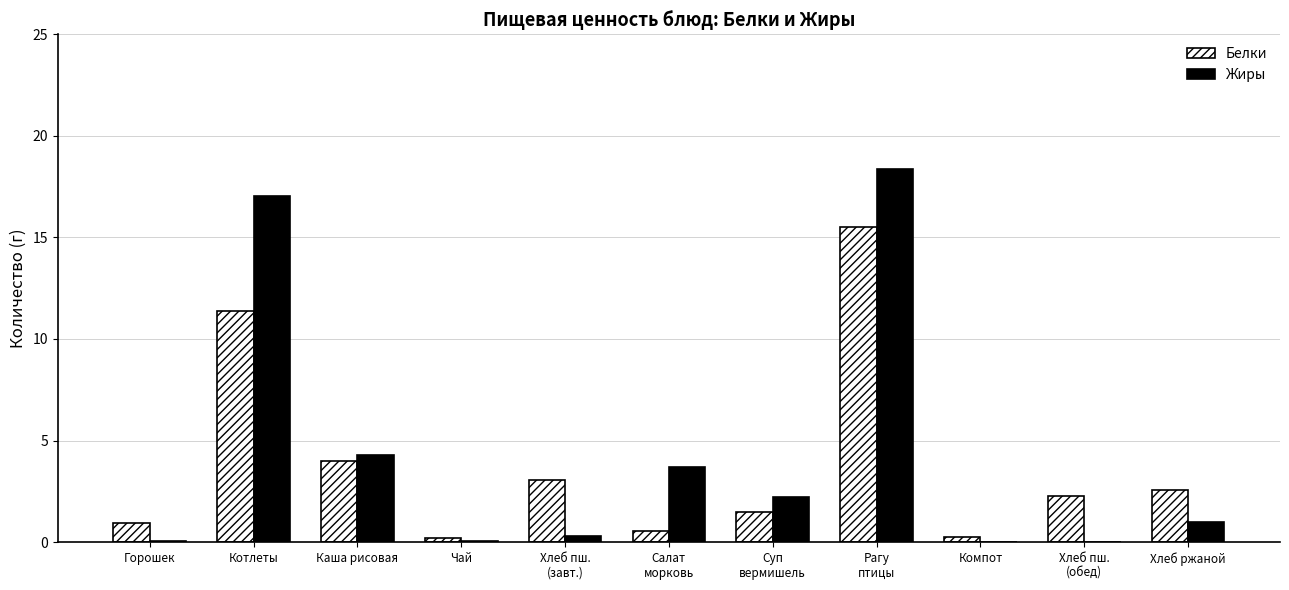

What value does the Жиры series have at Каша рисовая?

4.3